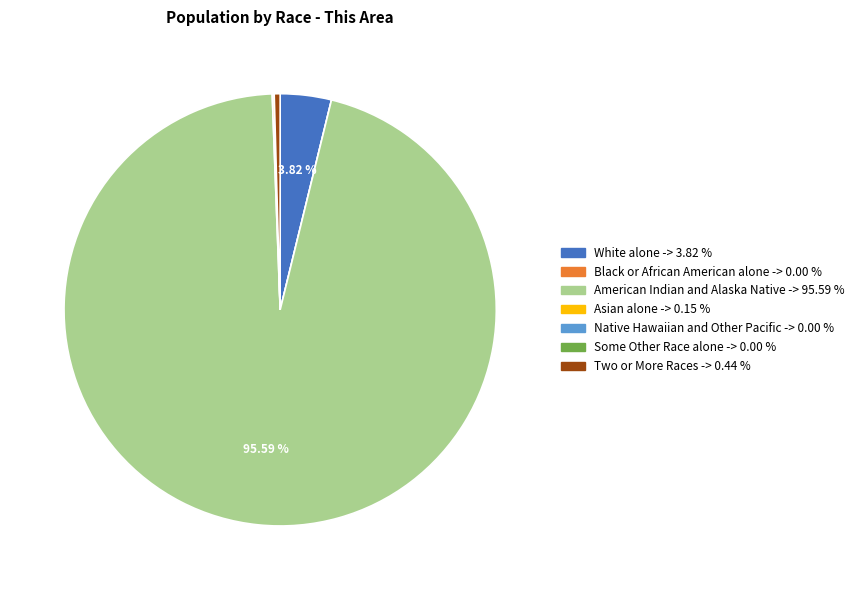

Does any single category account for the majority?

Yes